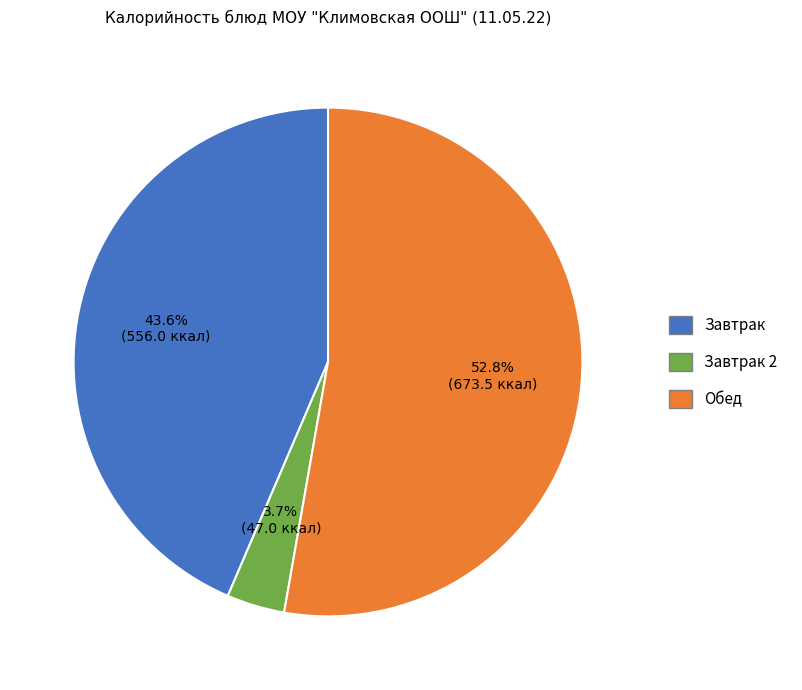

Is there a majority slice in this chart?

Yes